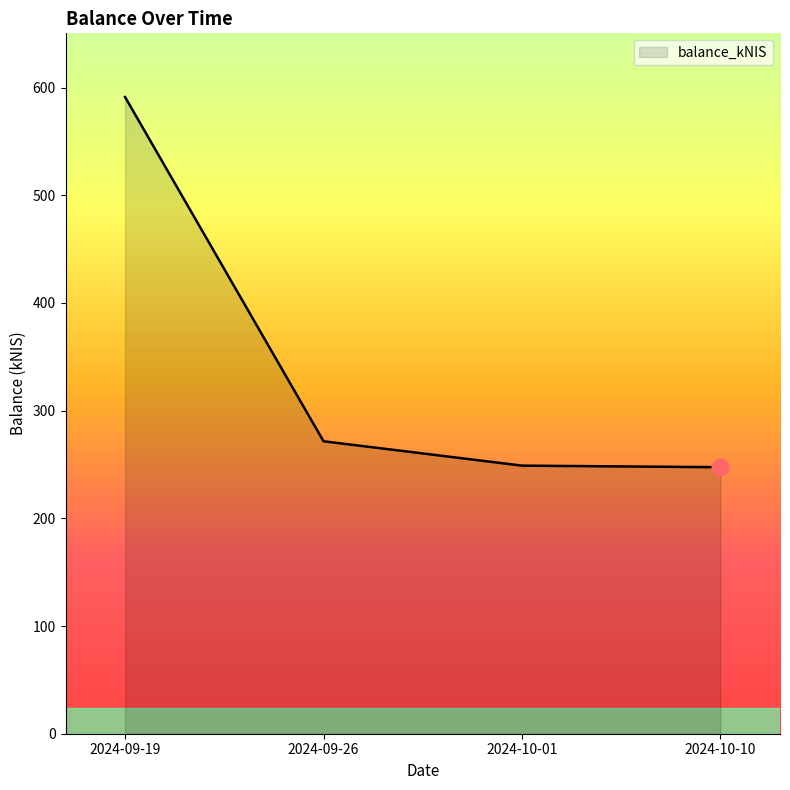

True or false: the data shows 865.7 at 2024-09-19.

False